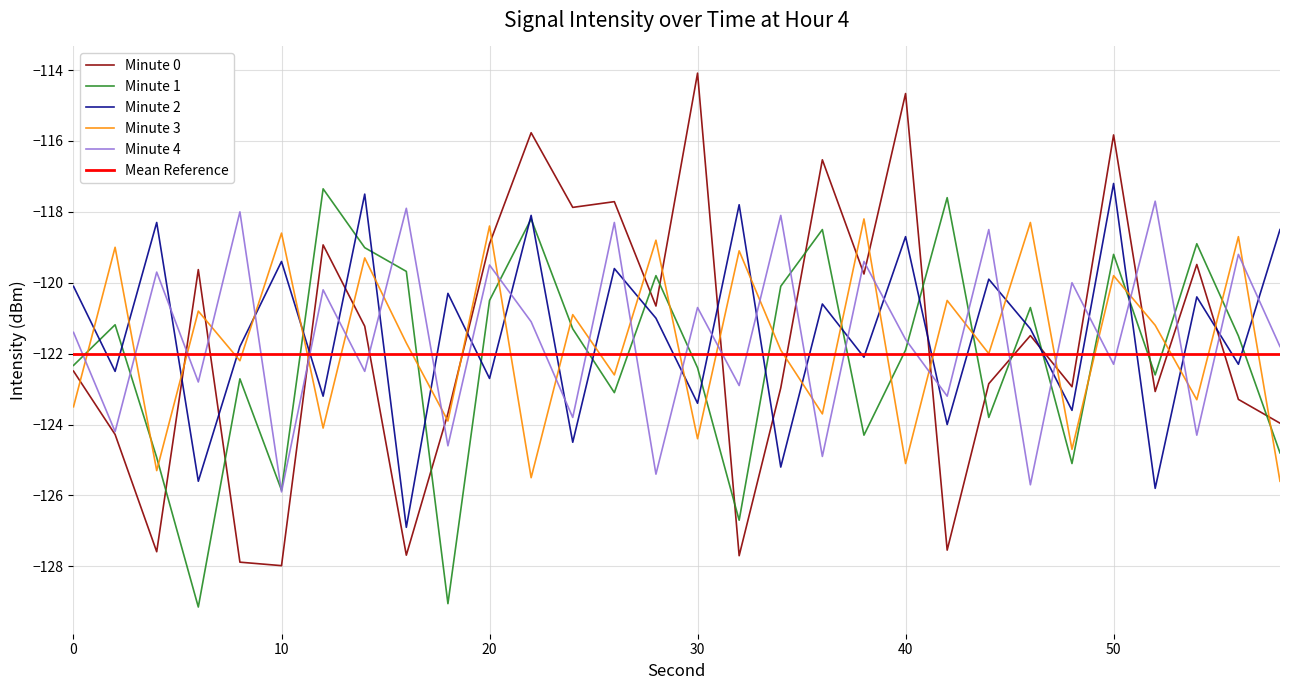

Between which two adjacent categories do Minute 0 and Minute 3 first intersect?

0 and 2